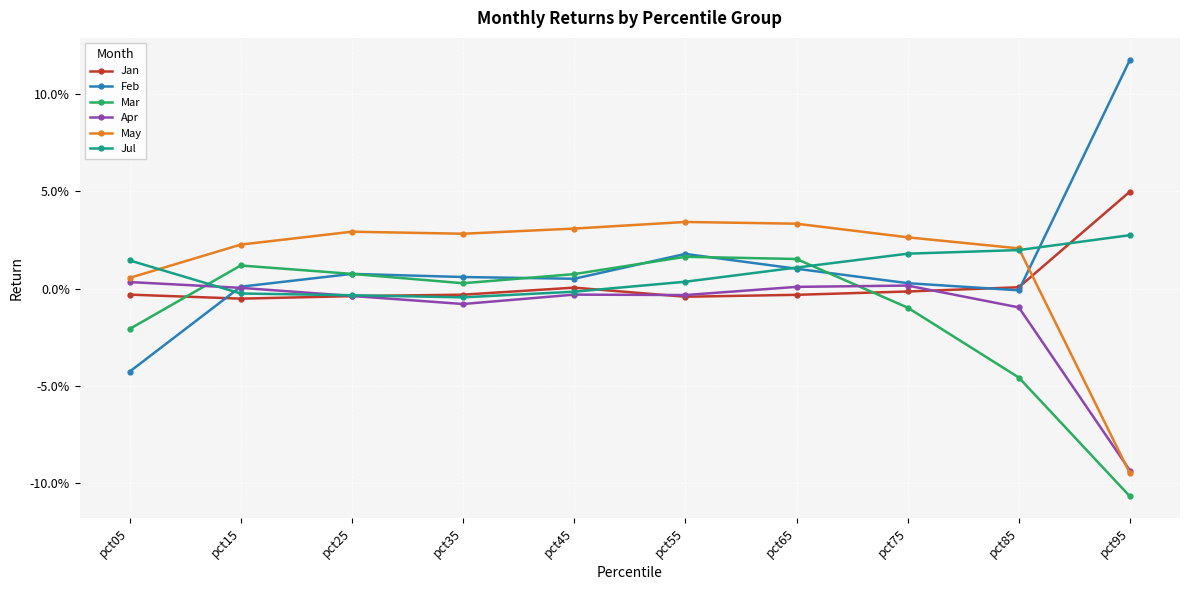

Where is the first local maximum for Mar?

pct15